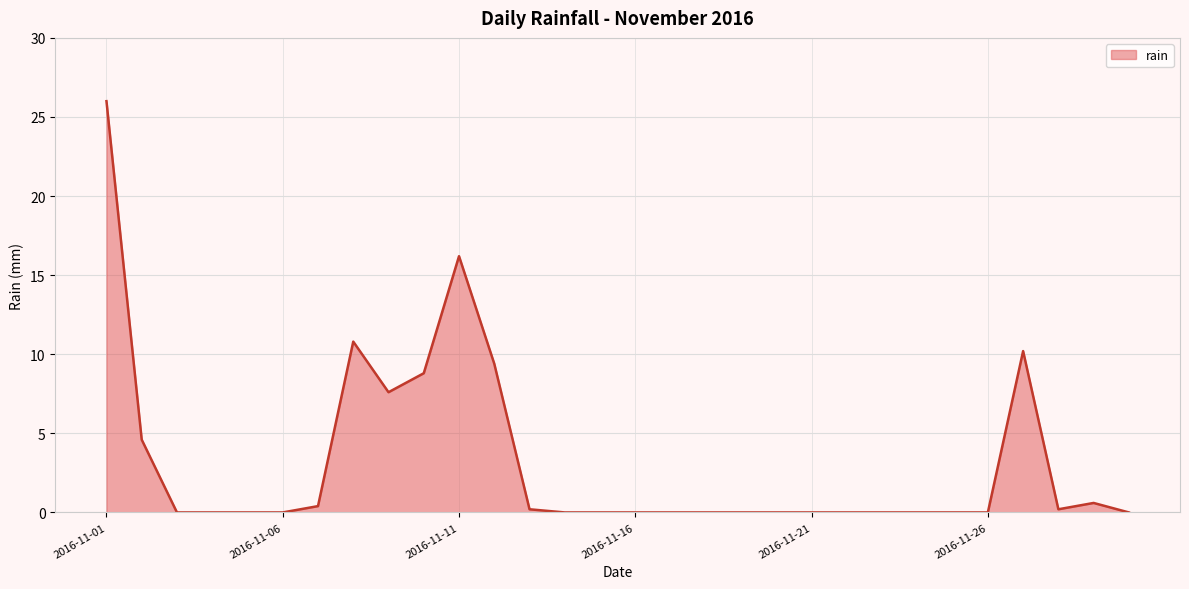

What is the difference between the maximum and minimum values?

26.0